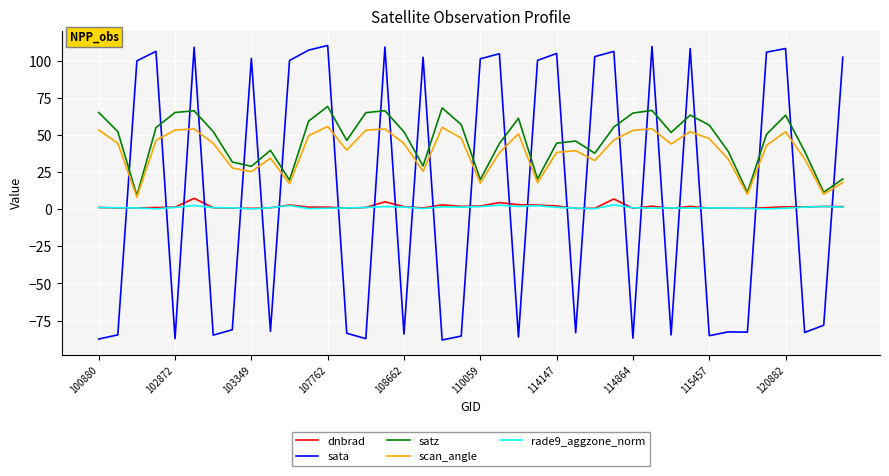

Which series has the widest spread of values?

sata